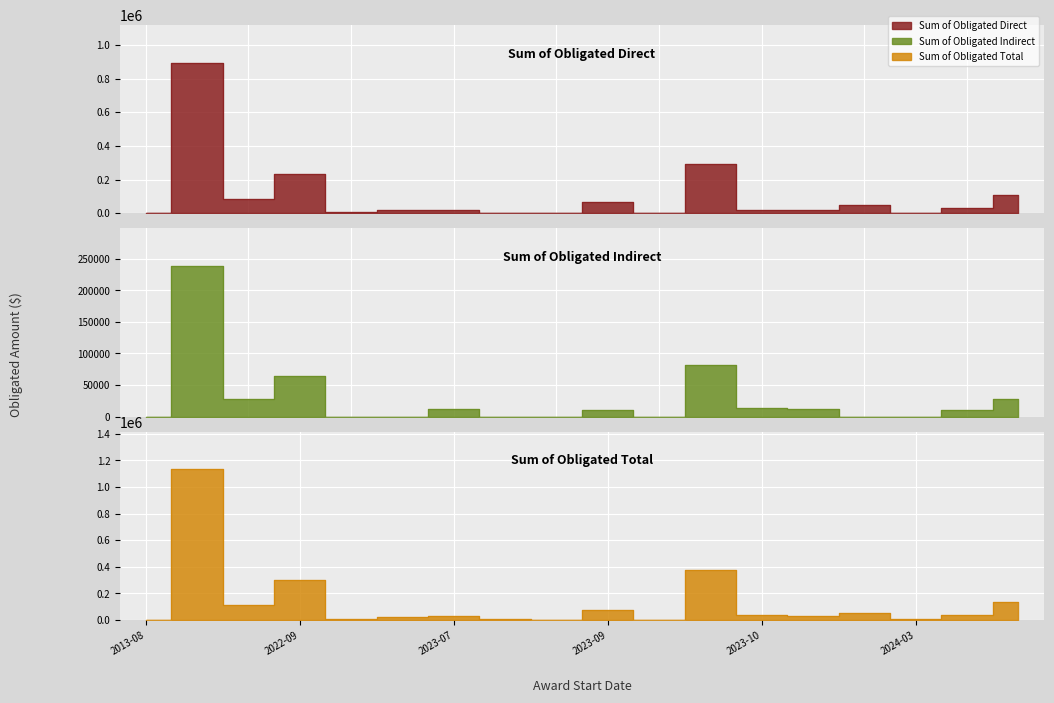

What is the maximum value shown in the chart?

1132875